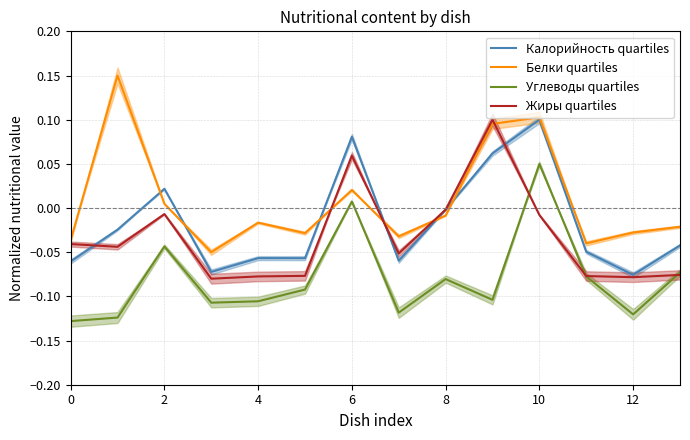

How many data points in Белки quartiles are above 0?

5